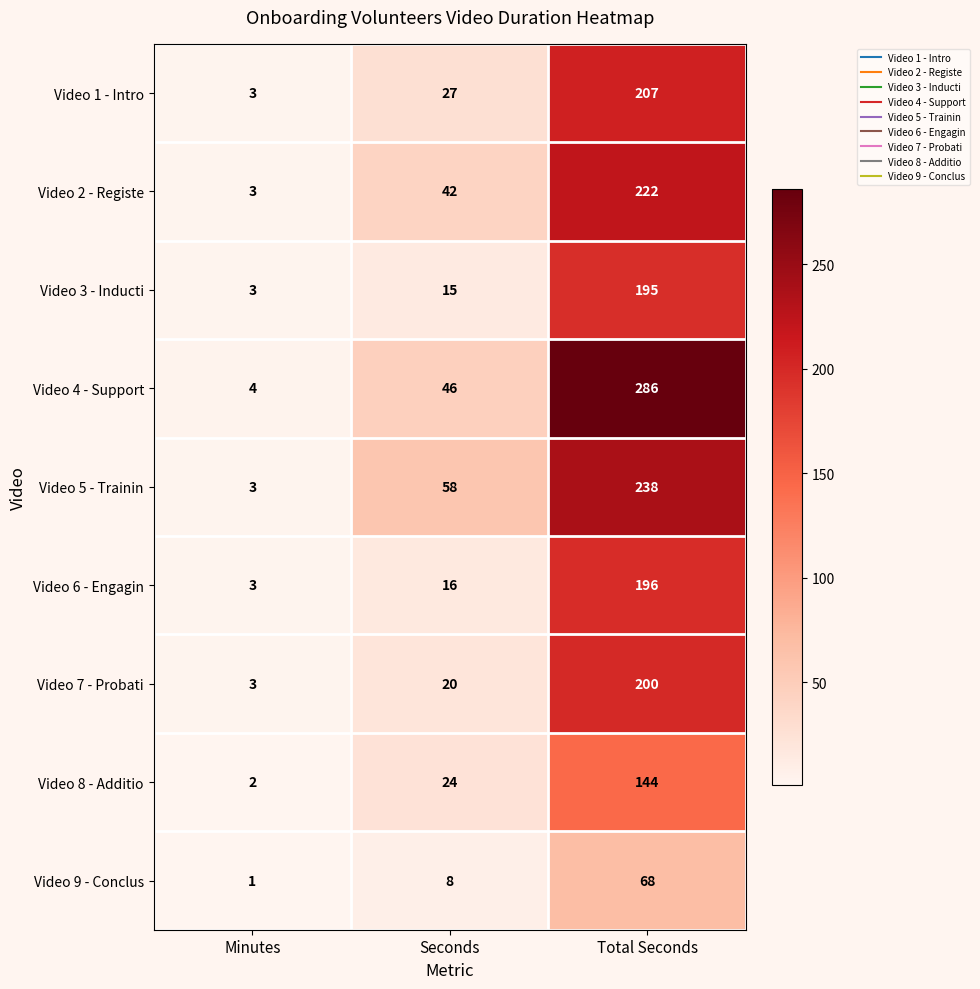

Is it true that Video 3 - Inducti equals 2 at Minutes?

False